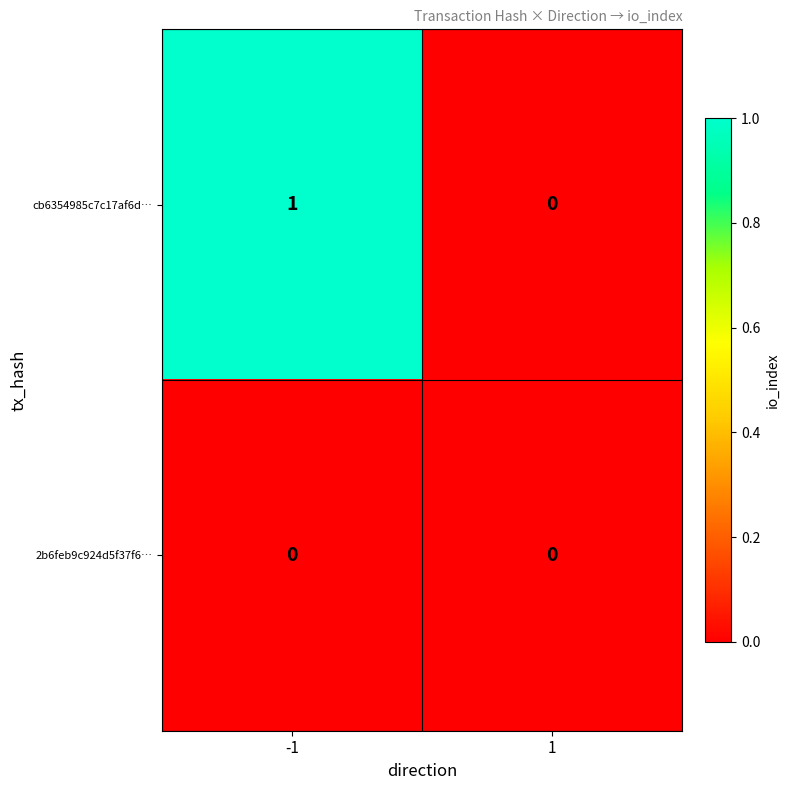

Count the number of categories in the chart.

2